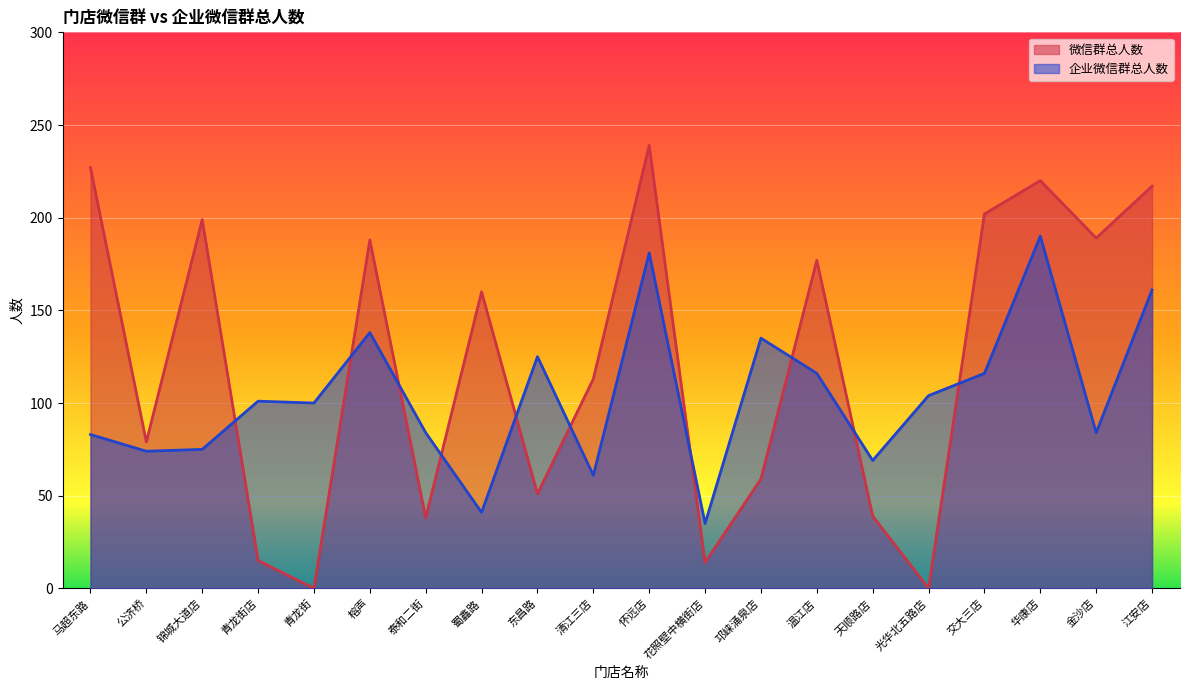

Which series has the widest spread of values?

微信群总人数